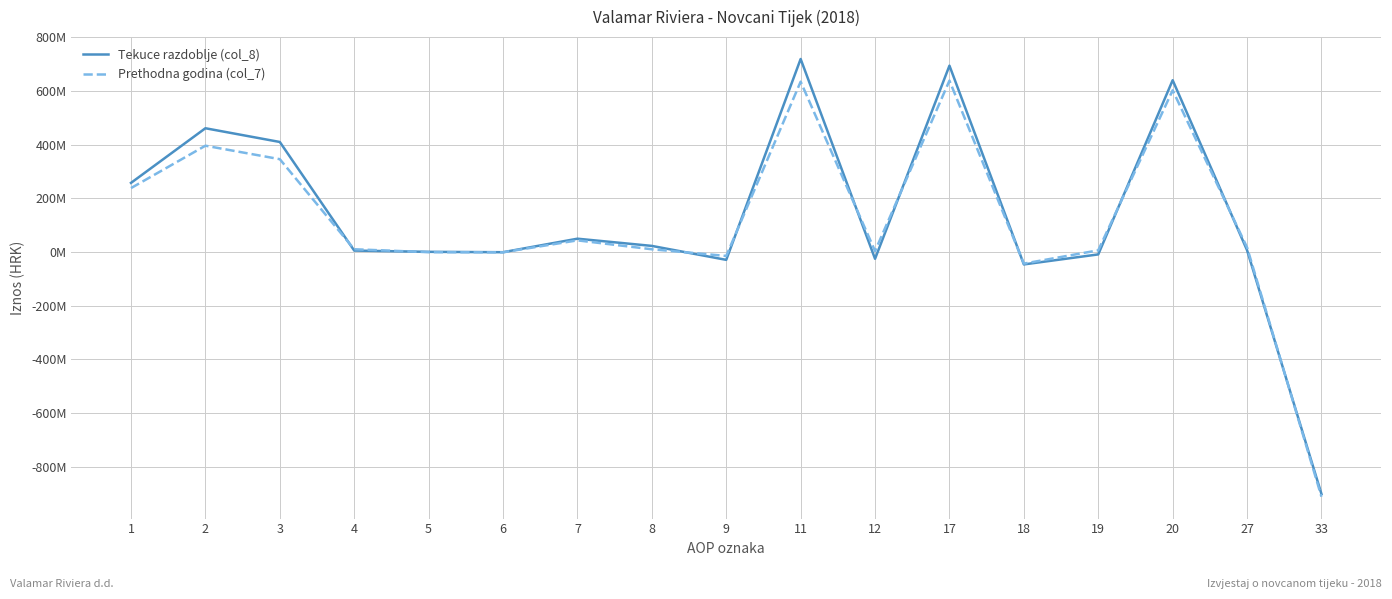

List the series in order of their peak value, lowest first.

Prethodna godina (col_7), Tekuce razdoblje (col_8)